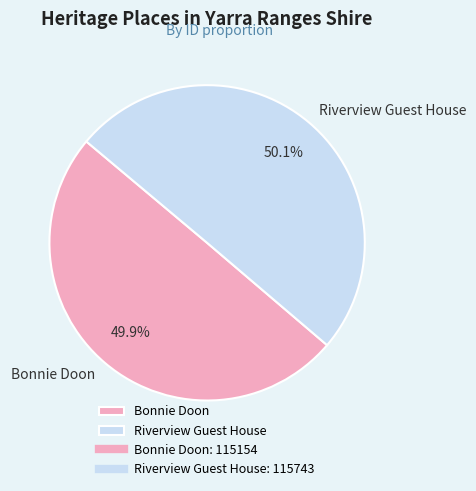

What portion of the pie excludes Riverview Guest House?

49.9%